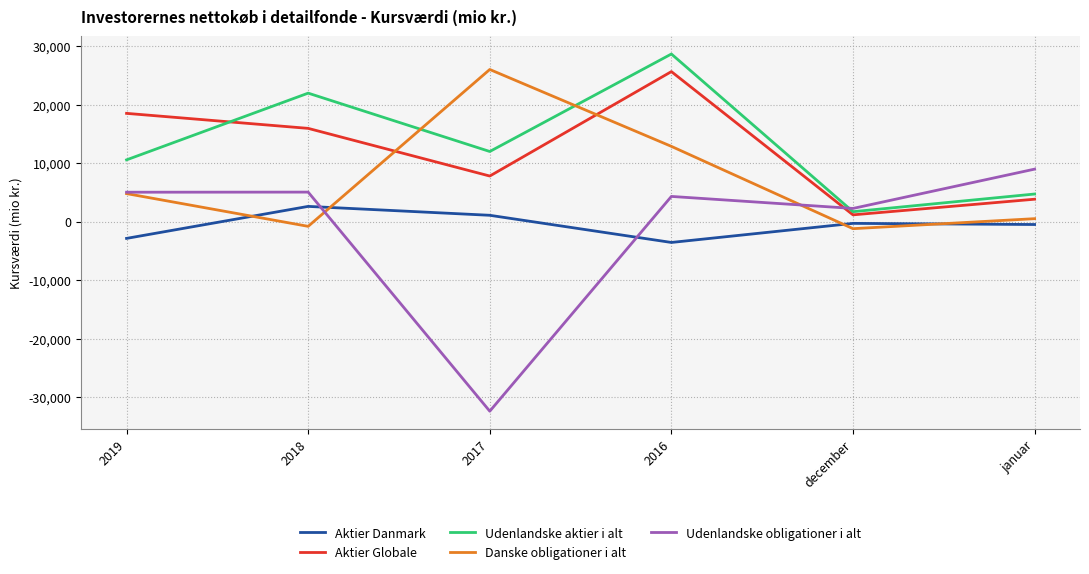

True or false: Danske obligationer i alt has more than 1 interior local peaks.

False